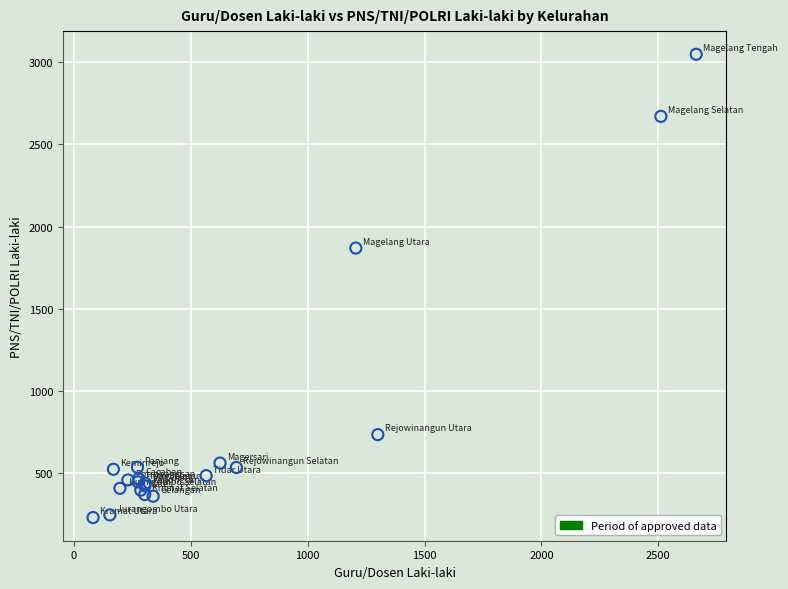

What Y value in the scatter plot is closest to 1638?

1869